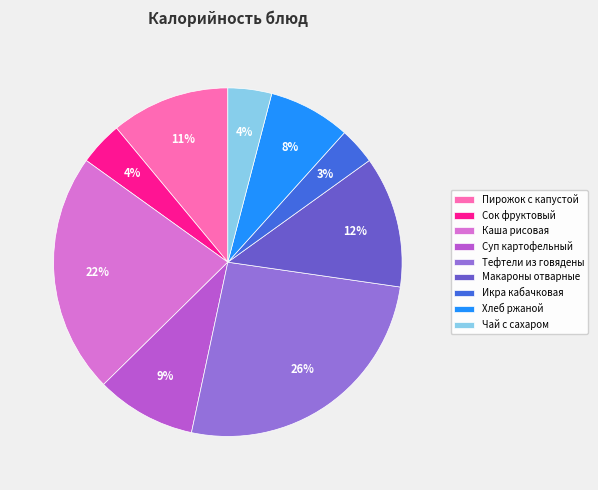

Do Сок фруктовый and Суп картофельный together represent more than half of the pie?

No